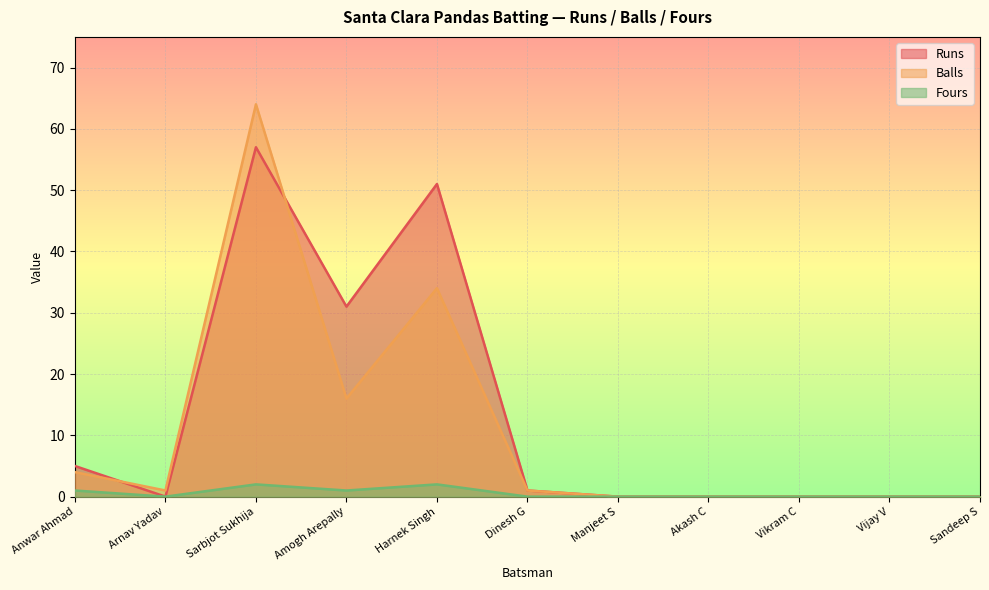

Between Arnav Yadav and Manjeet S, which is larger?

Arnav Yadav